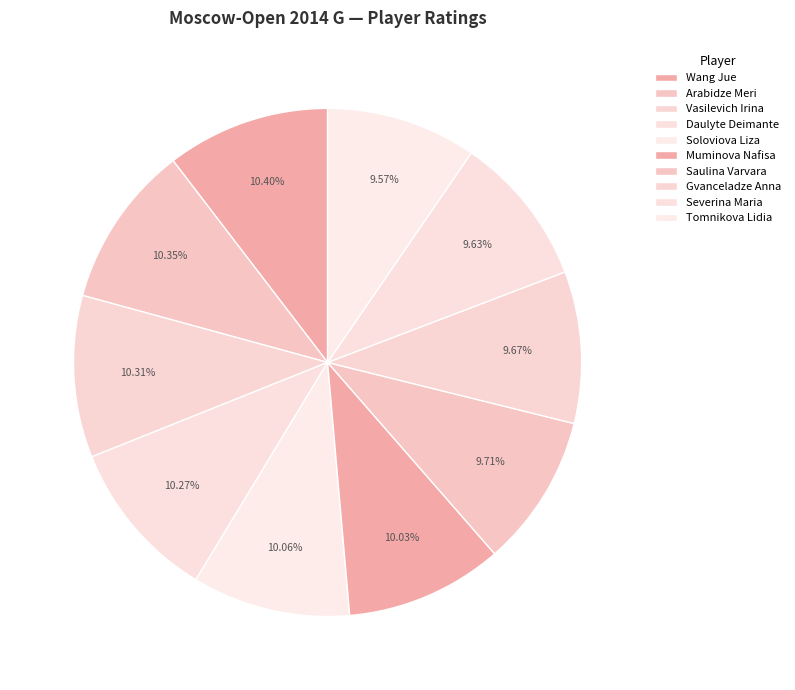

Does any single category account for the majority?

No